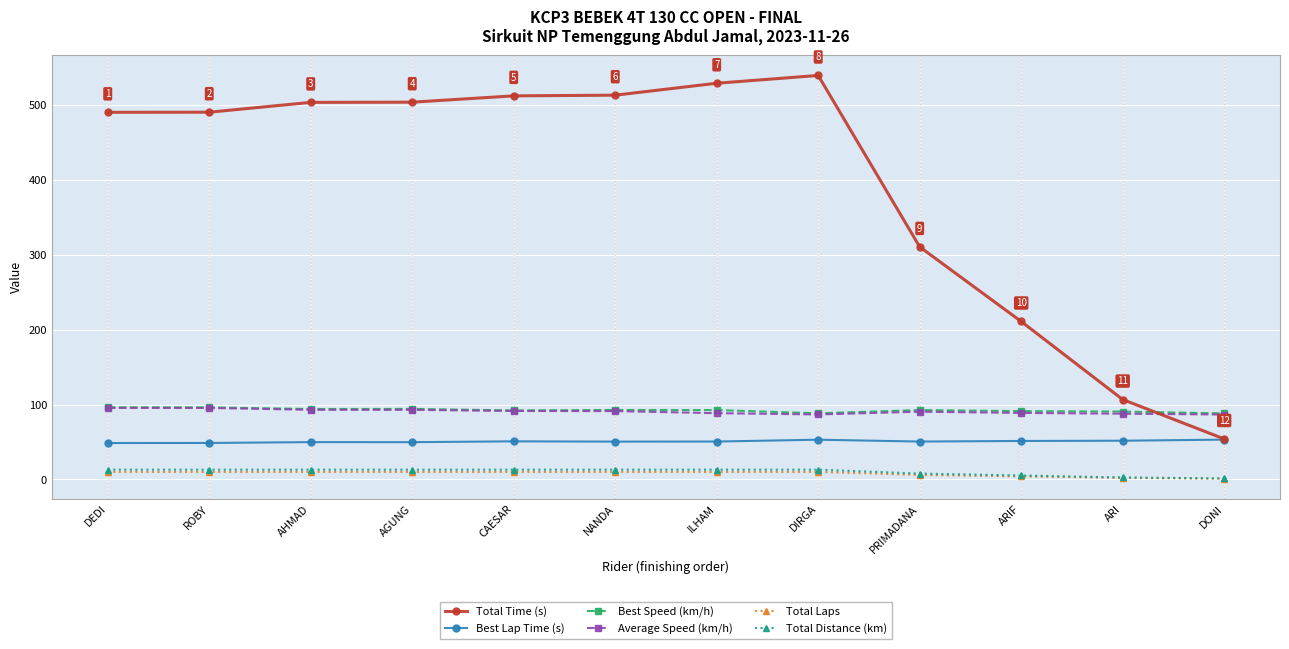

What is the average value of the Total Time (s) series?

397.0